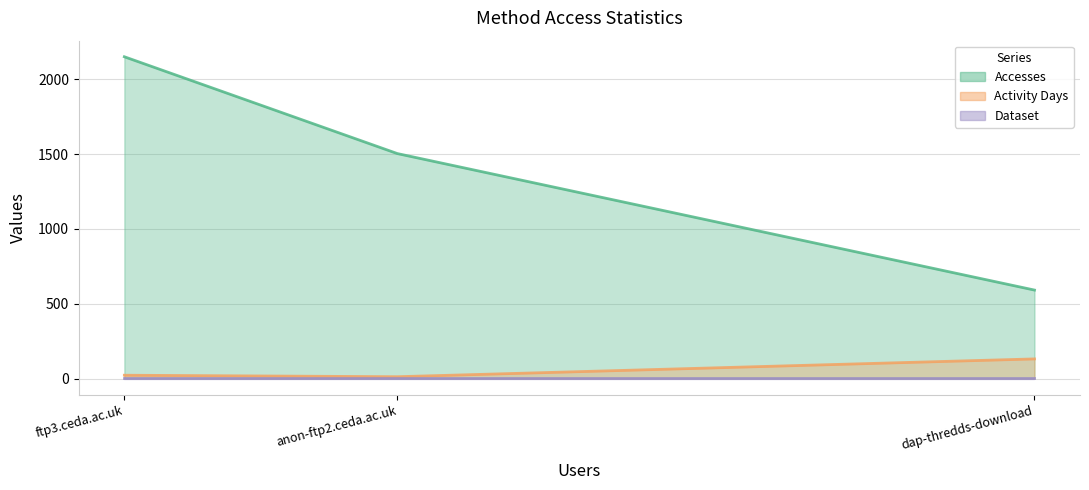

How many lines are shown in the chart?

3